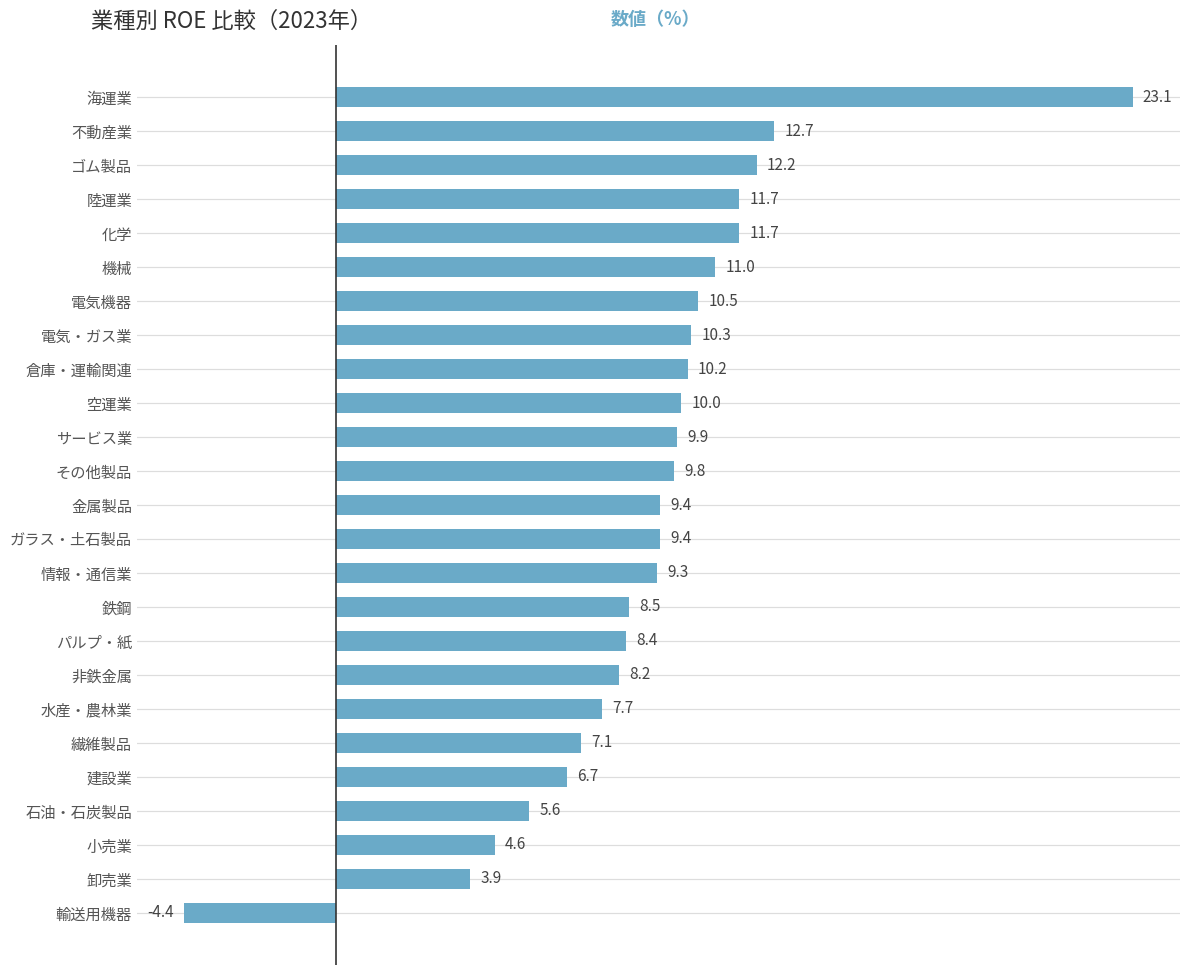

What is the value of the 21st bar from the top?

6.7